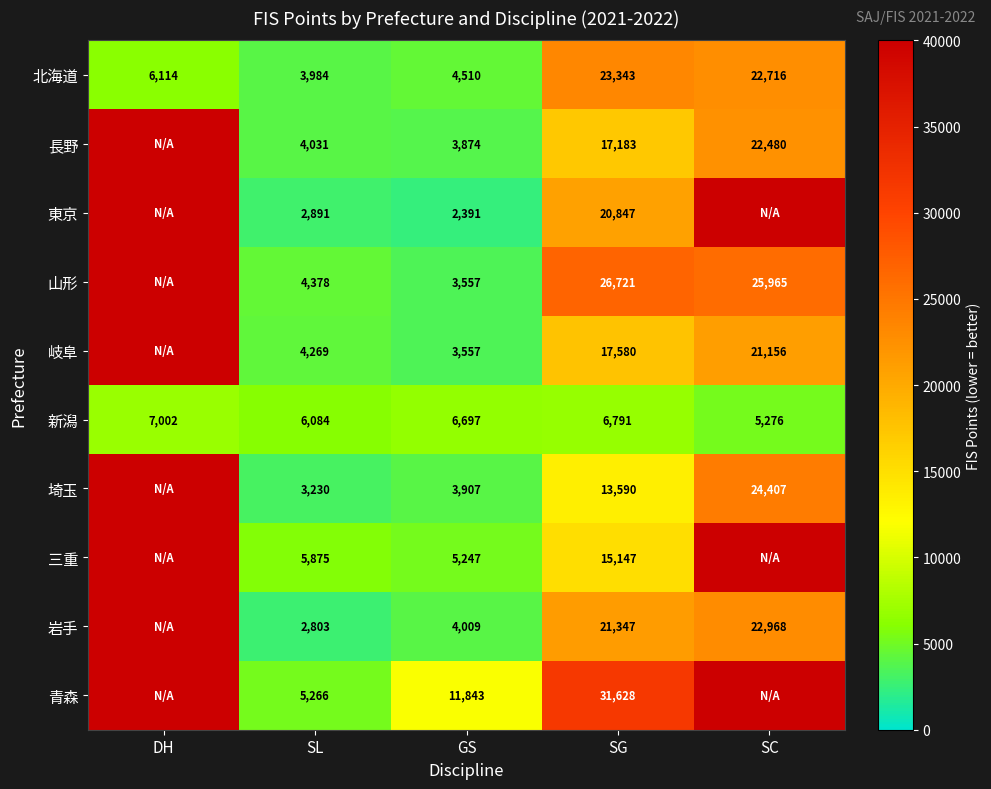

What is the smallest value displayed?

2391